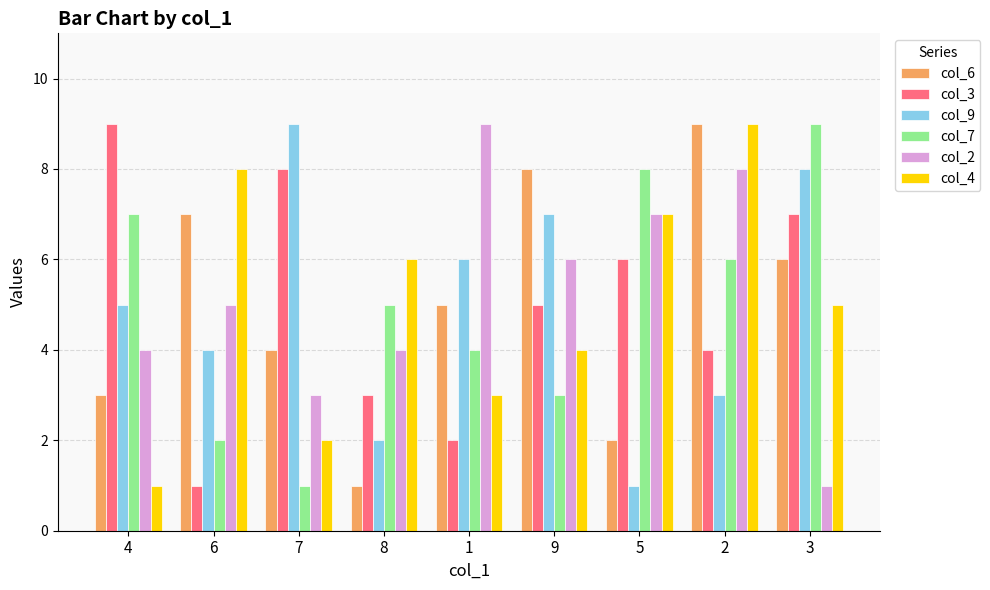

What is the value of the col_3 bar at the 3rd from the left?

8